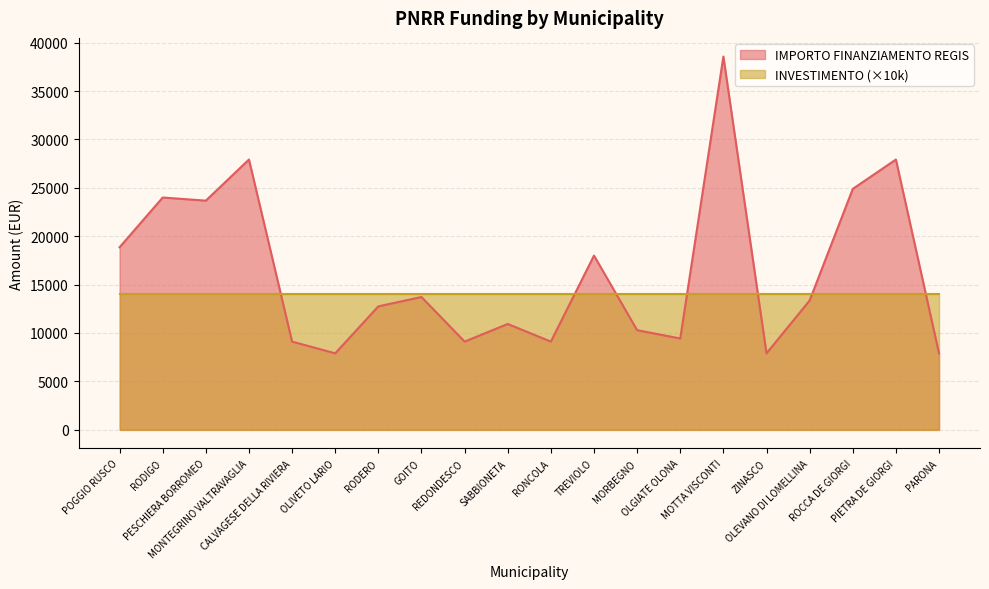

How many interior local peaks (higher than both neighbors) does the data have?

7